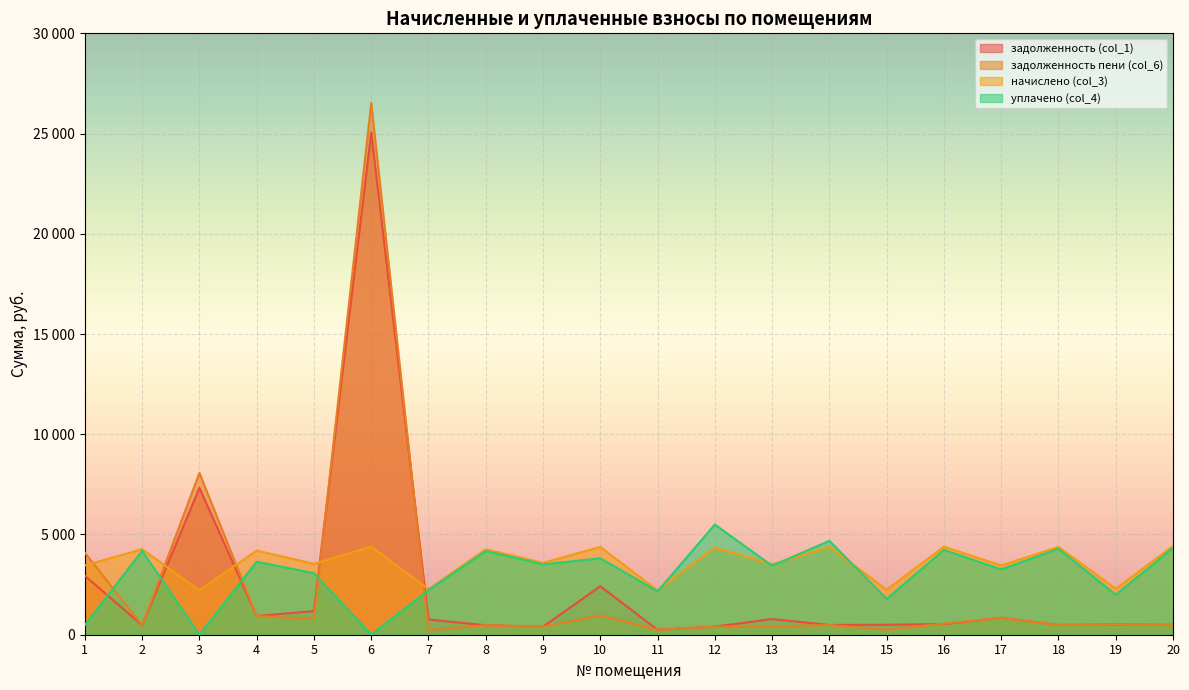

Where does the задолженность (col_1) series first go above 532?

1